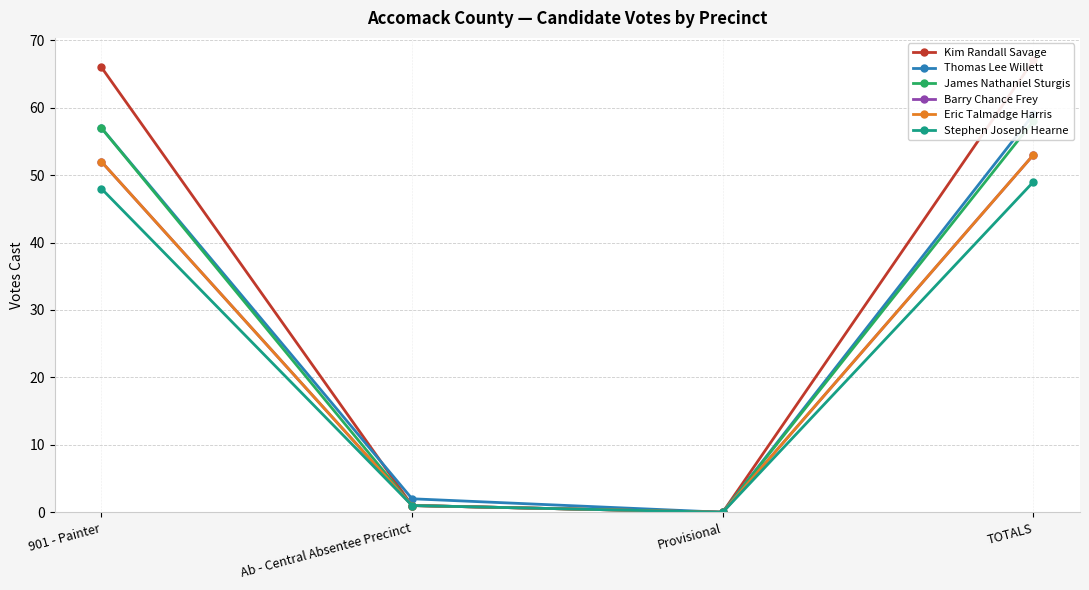

Reading right to left, what are all the values shown in this chart?

Kim Randall Savage: TOTALS=67	Provisional=0	Ab - Central Absentee Precinct=1	901 - Painter=66
Thomas Lee Willett: TOTALS=59	Provisional=0	Ab - Central Absentee Precinct=2	901 - Painter=57
James Nathaniel Sturgis: TOTALS=58	Provisional=0	Ab - Central Absentee Precinct=1	901 - Painter=57
Barry Chance Frey: TOTALS=53	Provisional=0	Ab - Central Absentee Precinct=1	901 - Painter=52
Eric Talmadge Harris: TOTALS=53	Provisional=0	Ab - Central Absentee Precinct=1	901 - Painter=52
Stephen Joseph Hearne: TOTALS=49	Provisional=0	Ab - Central Absentee Precinct=1	901 - Painter=48